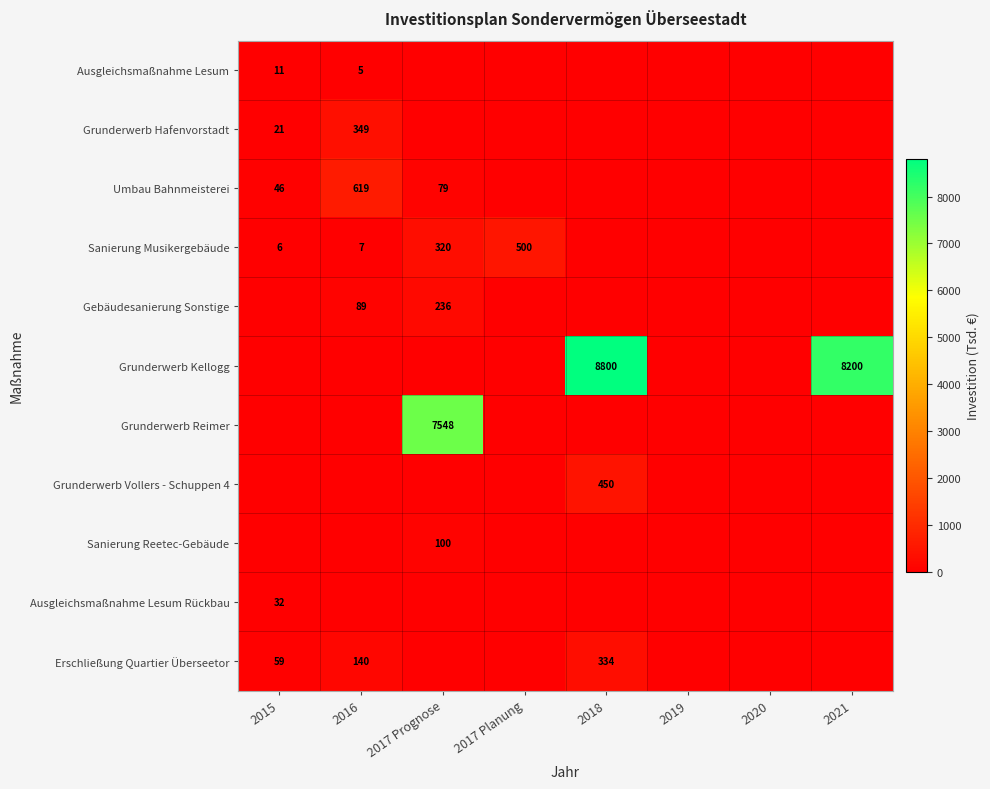

Is it true that Grunderwerb Kellogg equals 8800 at 2018?

True